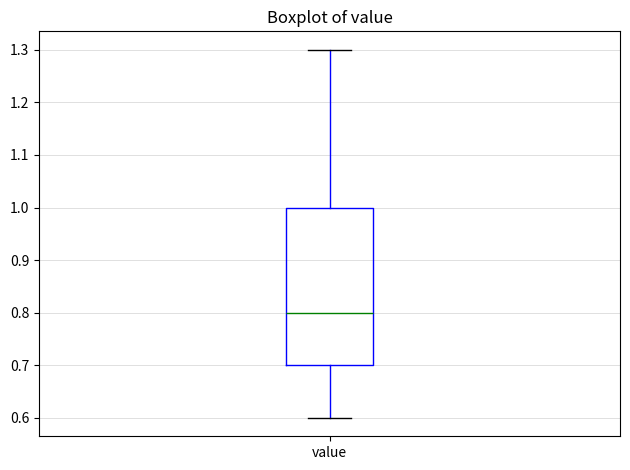

Transcribe this box plot: give where the median line is, the range the box spans, and where the two whiskers end, as read against the y-axis. The values are not printed on the chart, so give them approximately, as read against the axis.

median 0.8, box 0.7 to 1.0, whiskers 0.6 to 1.3